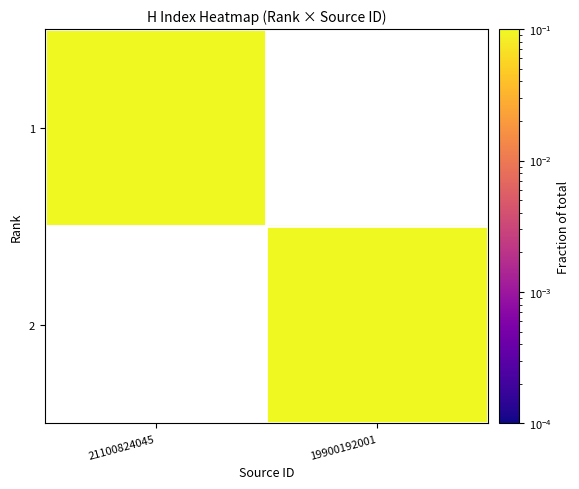

Where is 1 nearest to the value 0?

21100824045